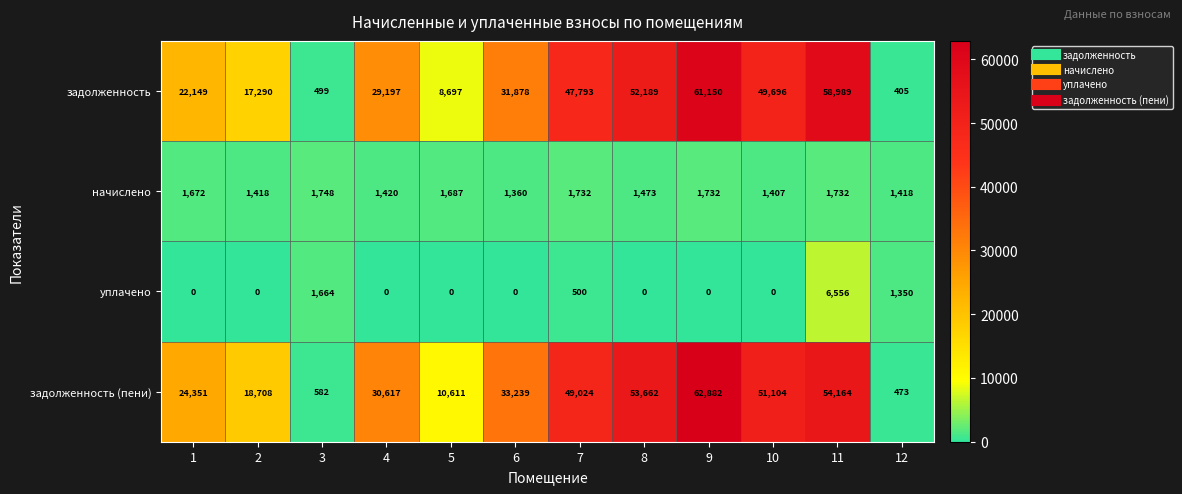

The value of уплачено at 1 is -2358. True or false?

False